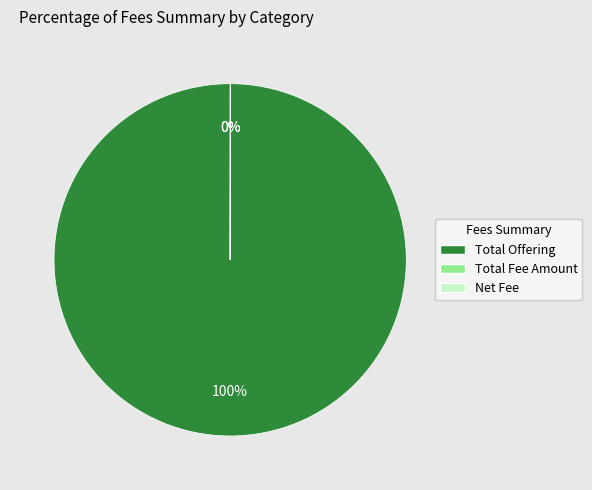

The Total Offering slice represents 91% of the pie. True or false?

False